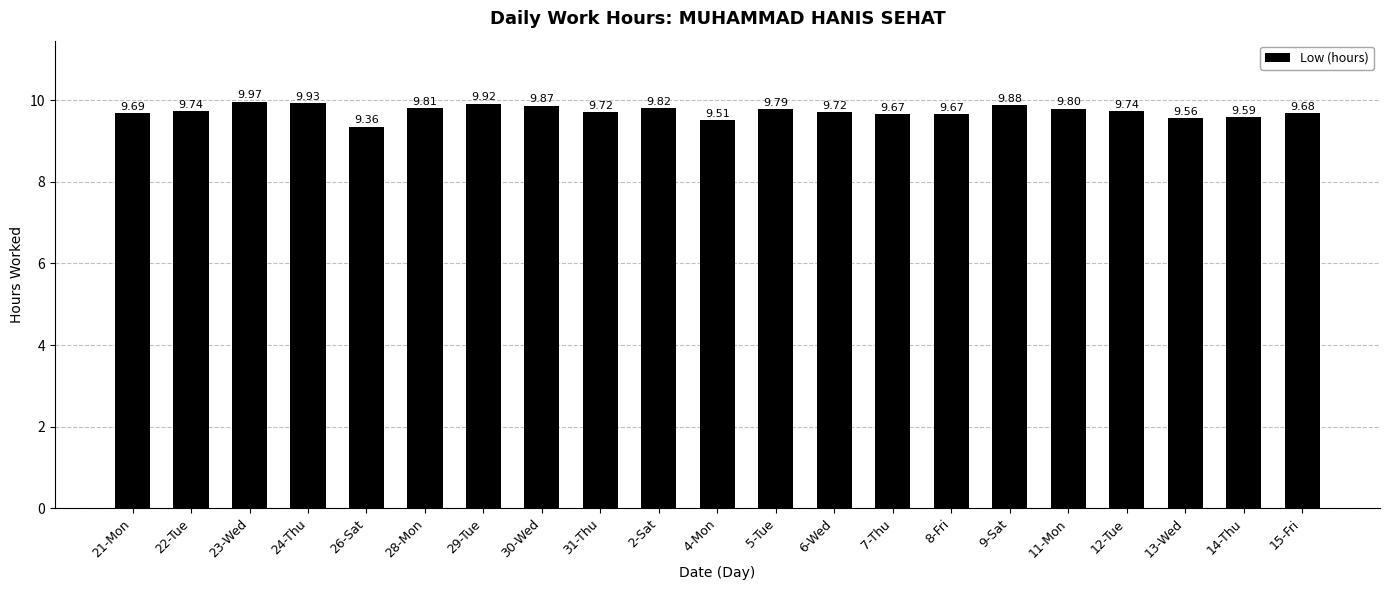

Reading left to right, list all the values displayed in this chart.

21-Mon=9.7	22-Tue=9.7	23-Wed=10.0	24-Thu=9.9	26-Sat=9.4	28-Mon=9.8	29-Tue=9.9	30-Wed=9.9	31-Thu=9.7	2-Sat=9.8	4-Mon=9.5	5-Tue=9.8	6-Wed=9.7	7-Thu=9.7	8-Fri=9.7	9-Sat=9.9	11-Mon=9.8	12-Tue=9.7	13-Wed=9.6	14-Thu=9.6	15-Fri=9.7